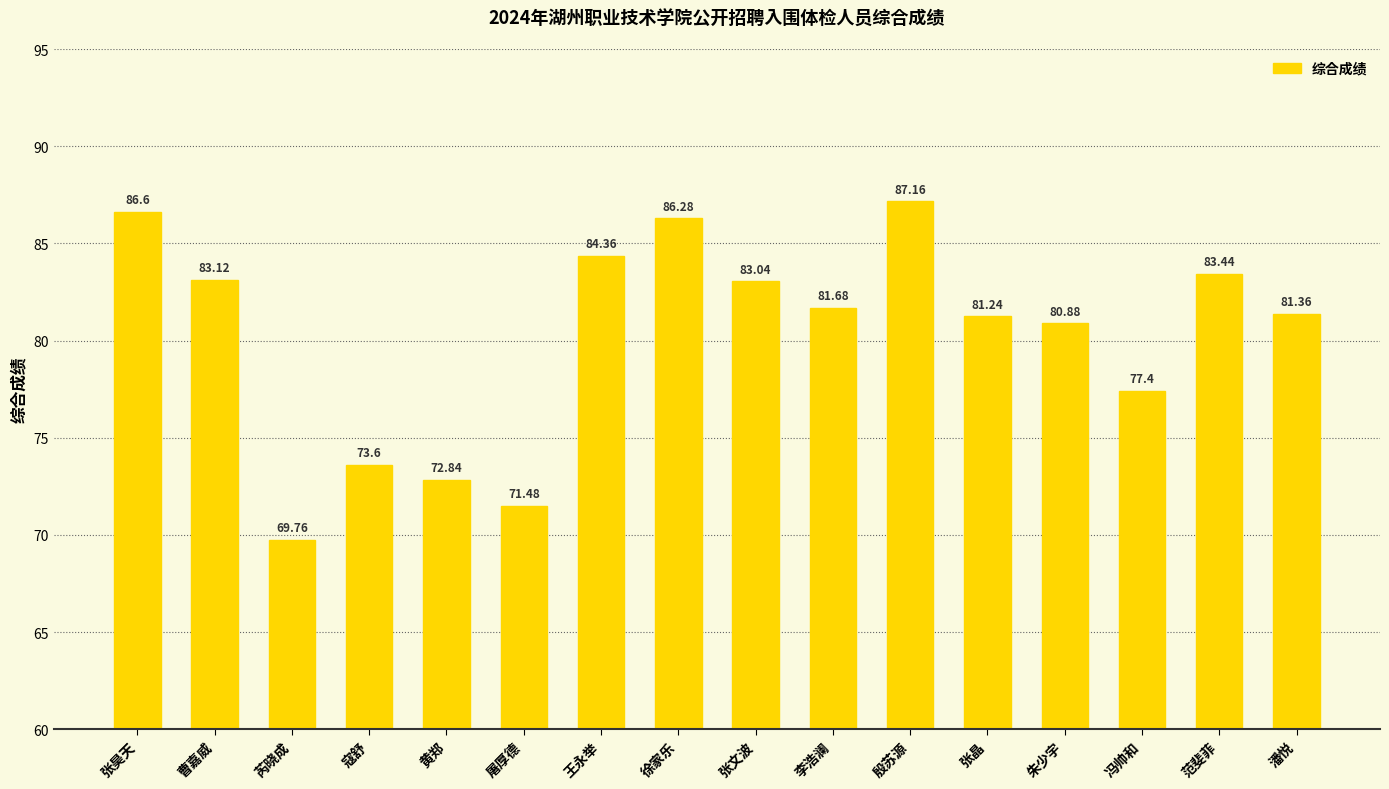

Reading right to left, extract all data points from this chart.

81.4	83.4	77.4	80.9	81.2	87.2	81.7	83.0	86.3	84.4	71.5	72.8	73.6	69.8	83.1	86.6